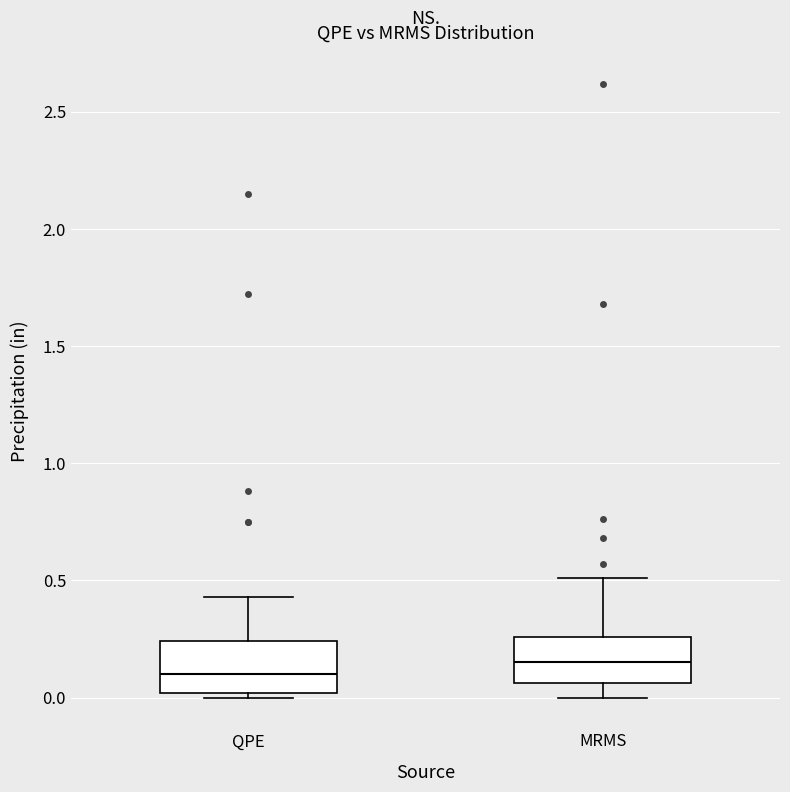

Reading left to right, transcribe this box plot: for each box, give where its median line is, the range the box spans, and where its two whiskers end, as read against the y-axis. The values are not printed on the chart, so give them approximately, as read against the axis.

QPE: median 0.10, box 0.00 to 0.25, whiskers 0.00 (just below the box's lower edge) to 0.45
MRMS: median 0.15, box 0.05 to 0.25, whiskers 0.00 to 0.50